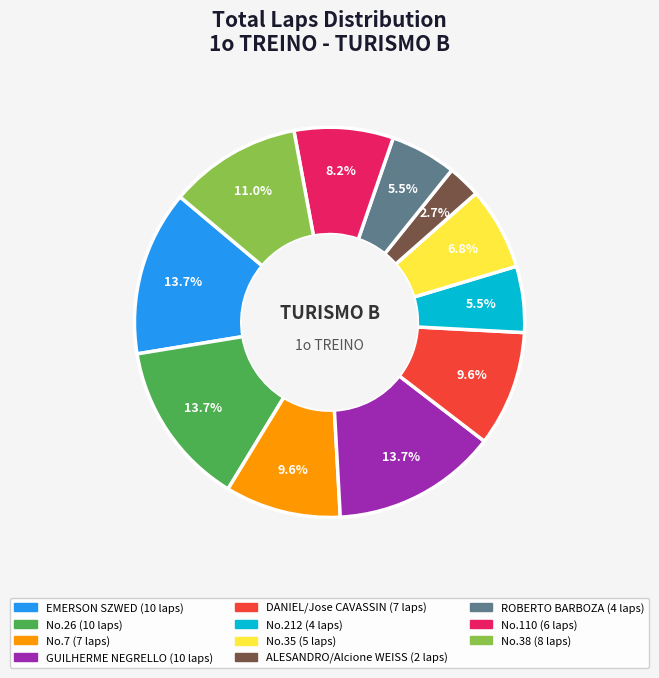

To the nearest percent, what is the difference between the largest and smallest slice percentages?

11%